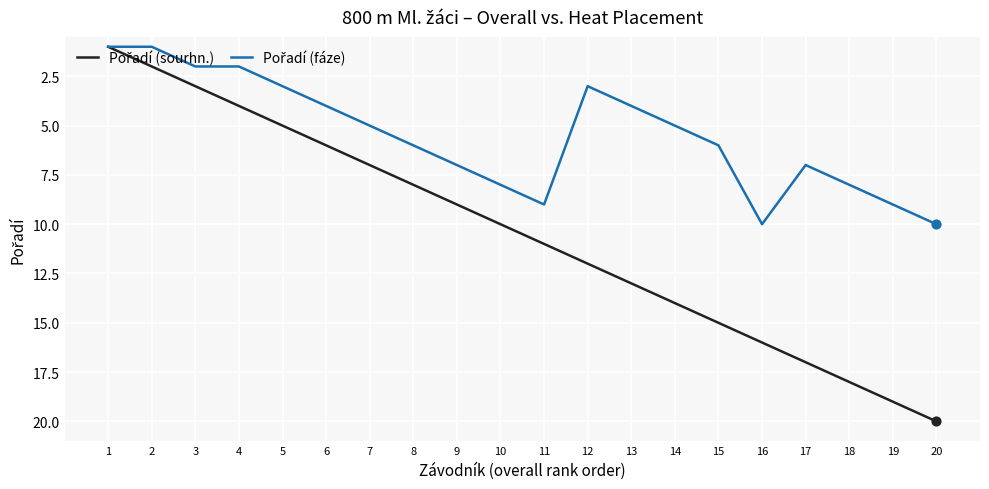

At which category is the sum across all series the highest?

20